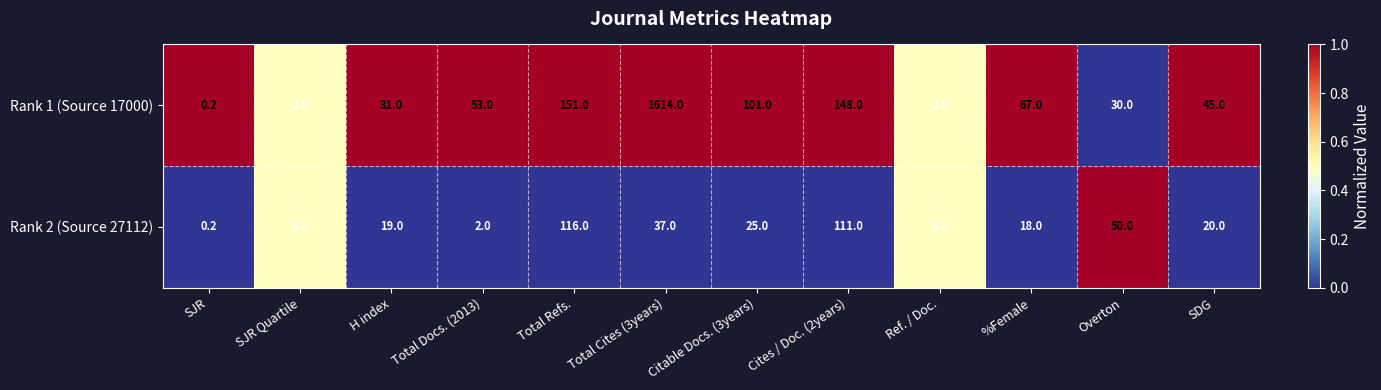

Count the number of data series in this chart.

2